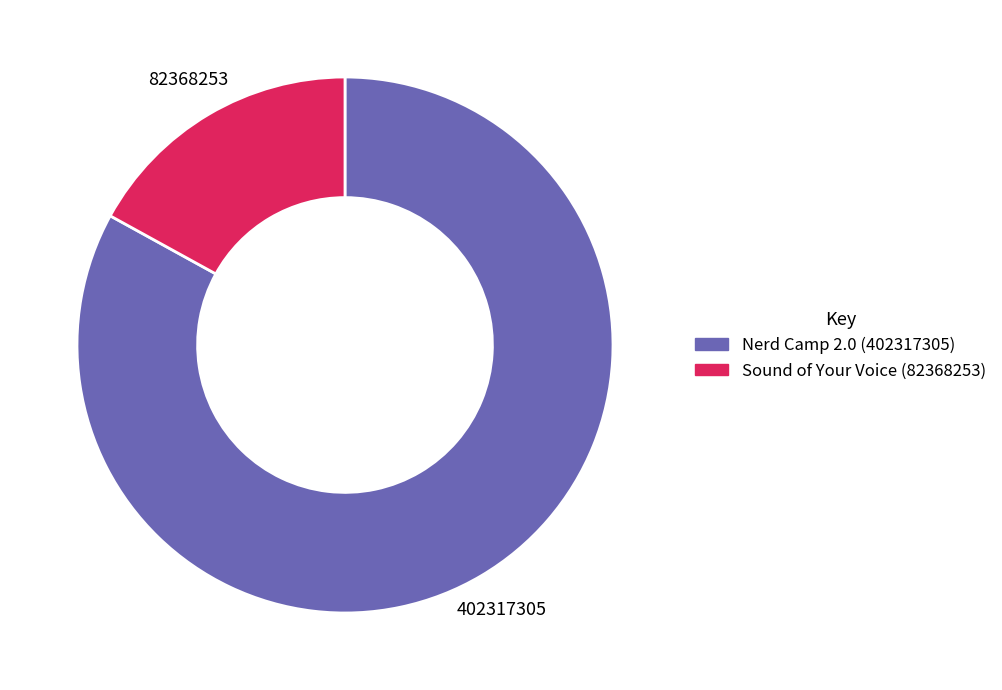

What is the smallest slice in the pie chart?

Sound of Your Voice (82368253)